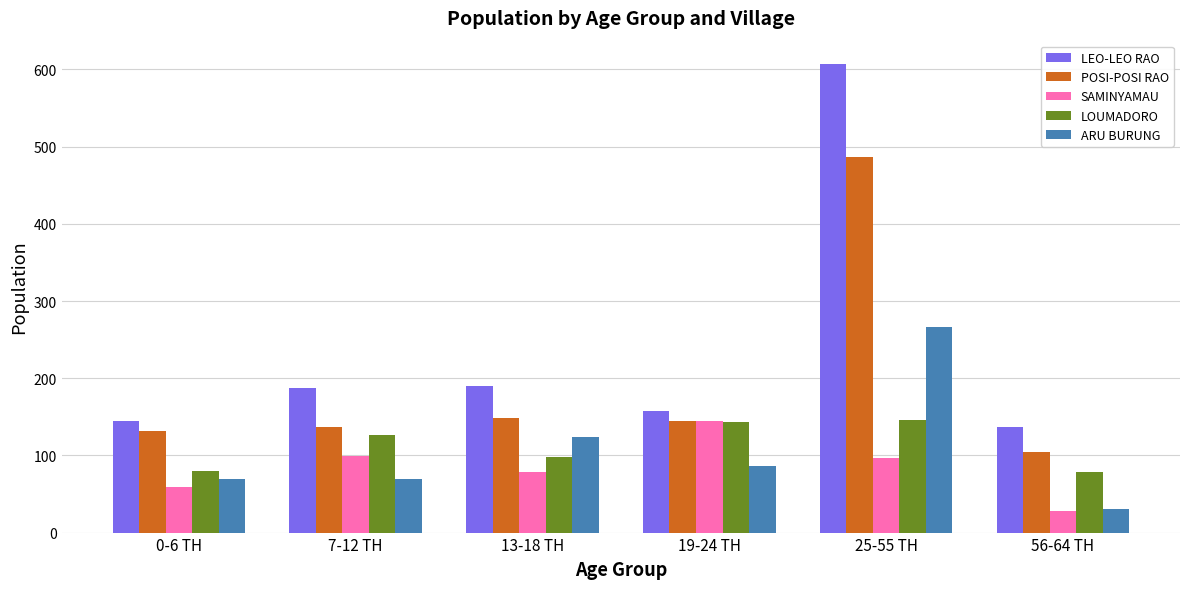

What position from the left is 0-6 TH?

1